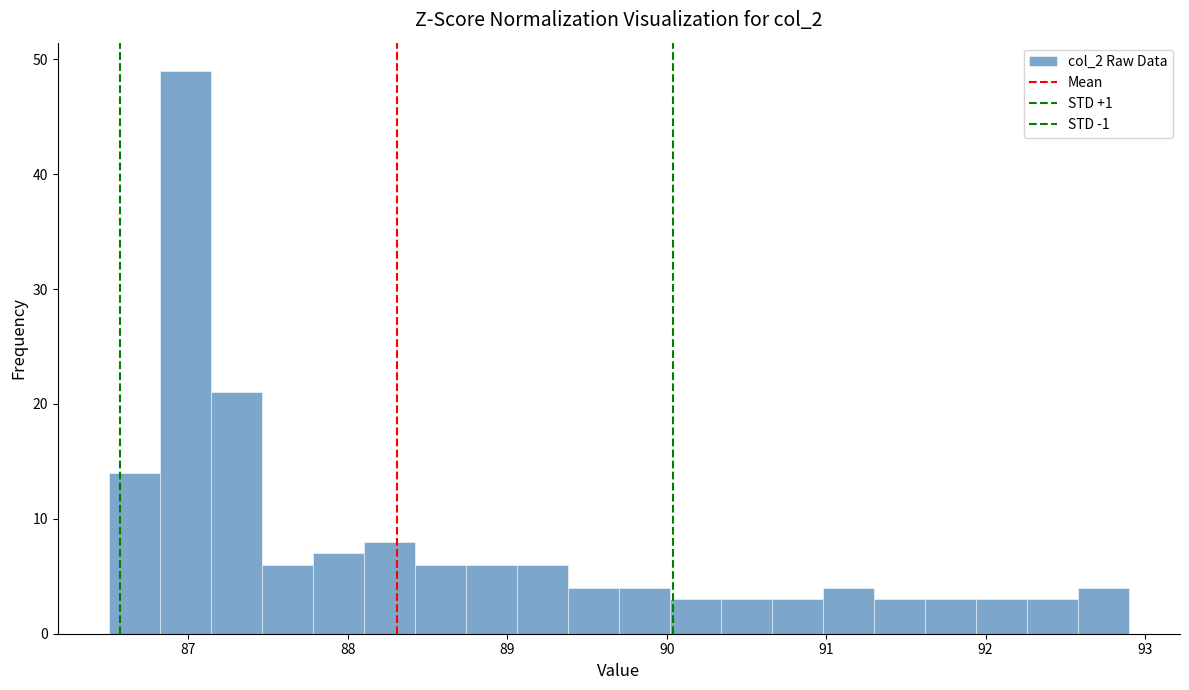

Around what value on the x-axis is the tallest bar? Give the approximate position of its centre, as read against the axis.

87.0